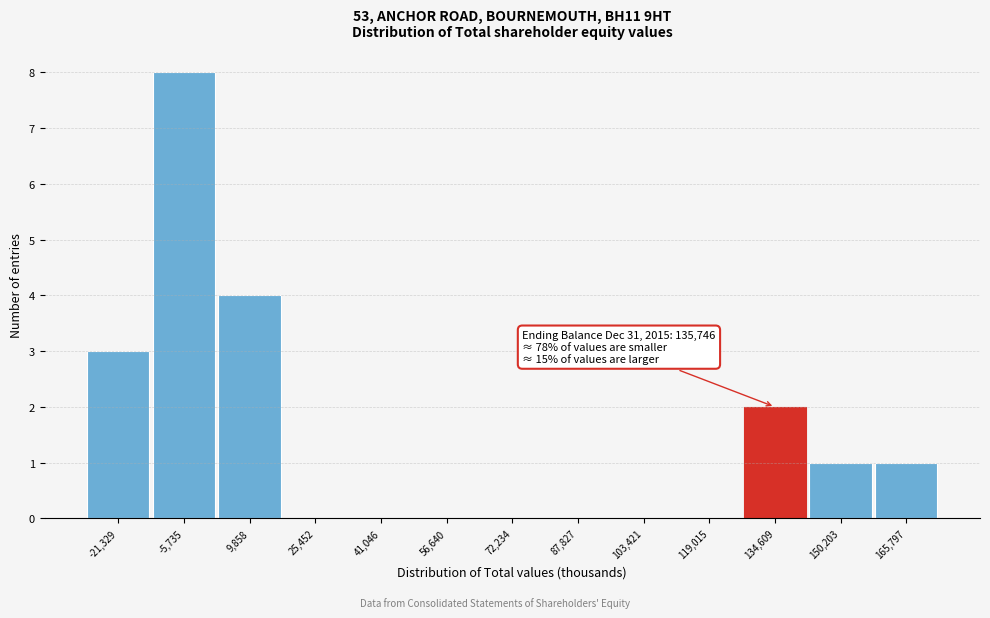

Over which range of the x-axis is the bar tallest?

-14000 to 2000